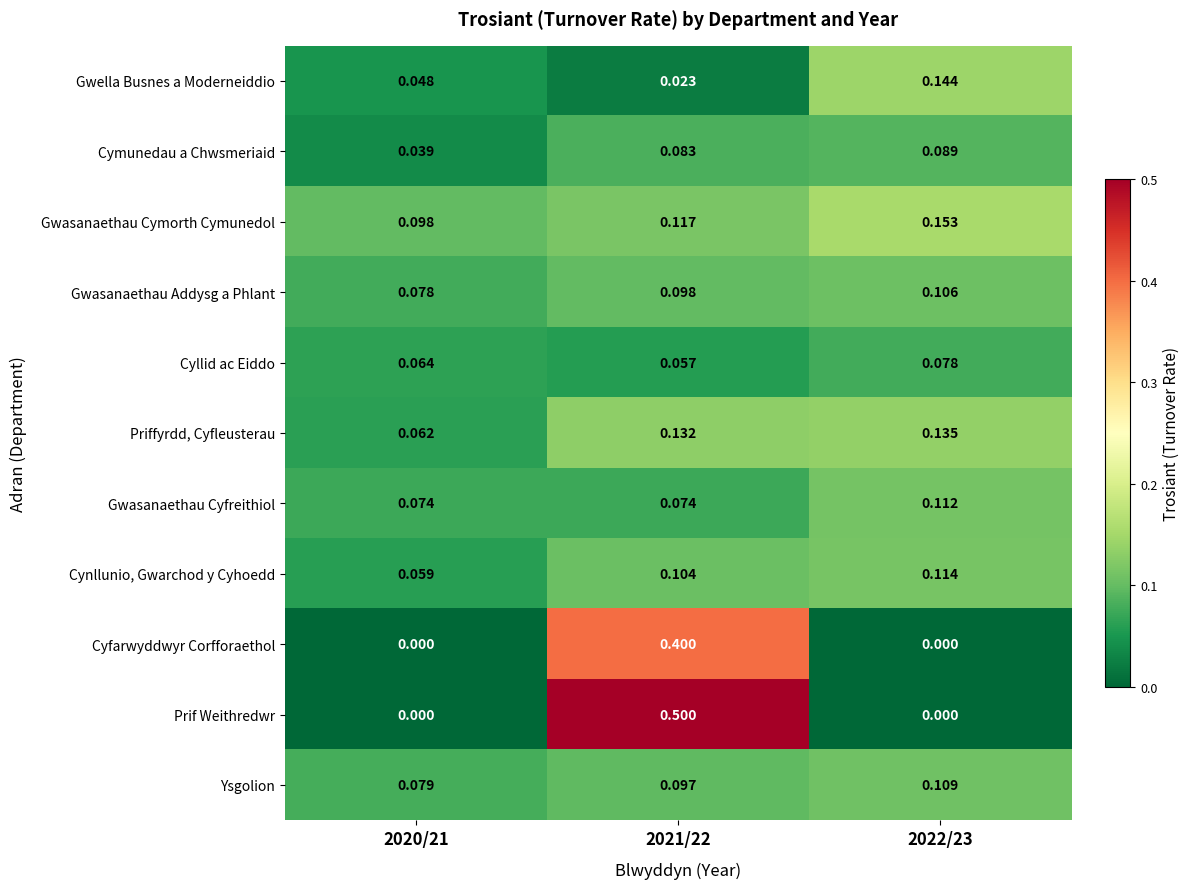

At which category is the sum across all series the highest?

2021/22